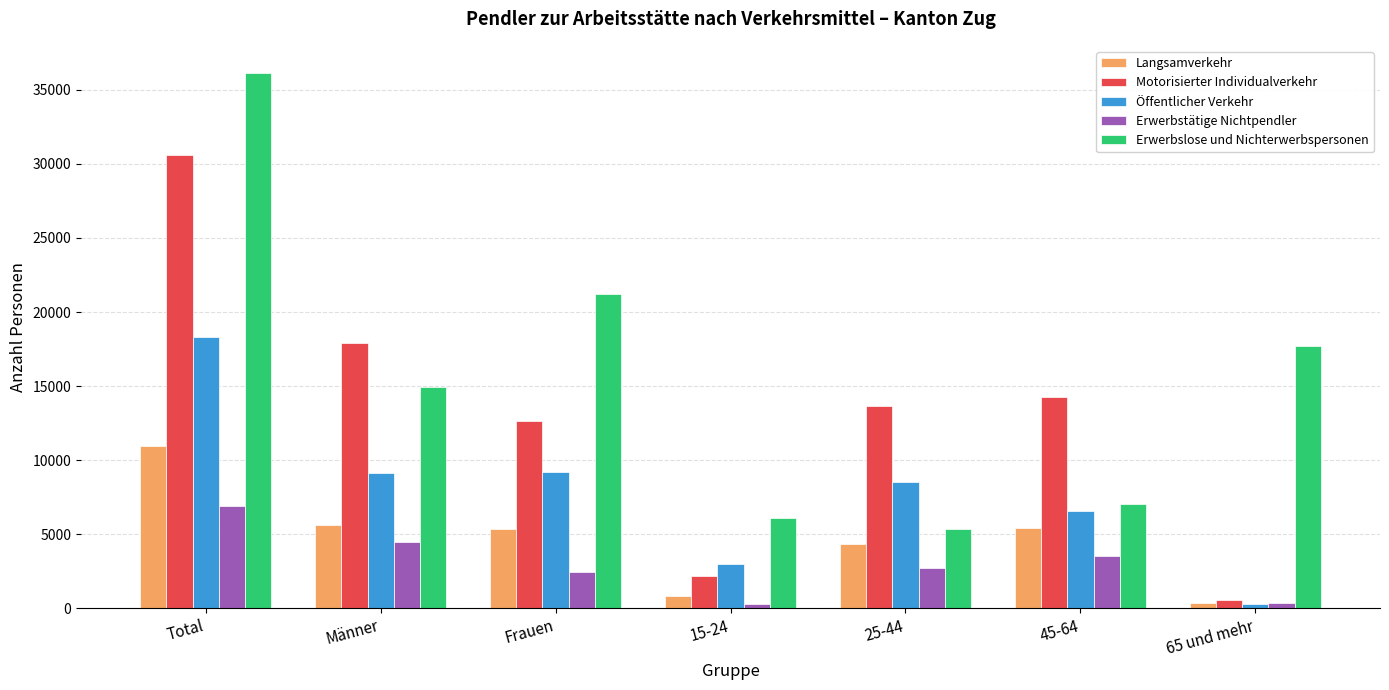

What is the difference between the Motorisierter Individualverkehr values at 45-64 and Frauen?

1562.4